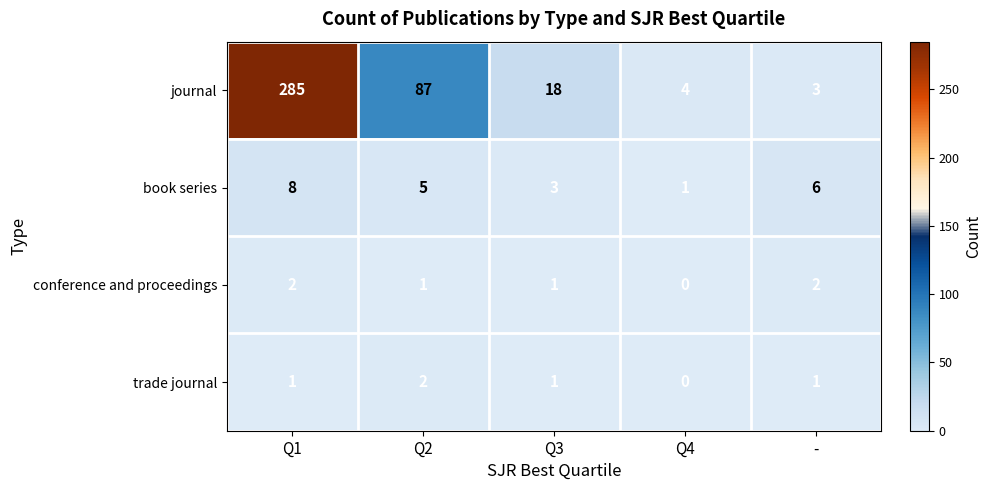

Where does the journal series first go above 18?

Q1